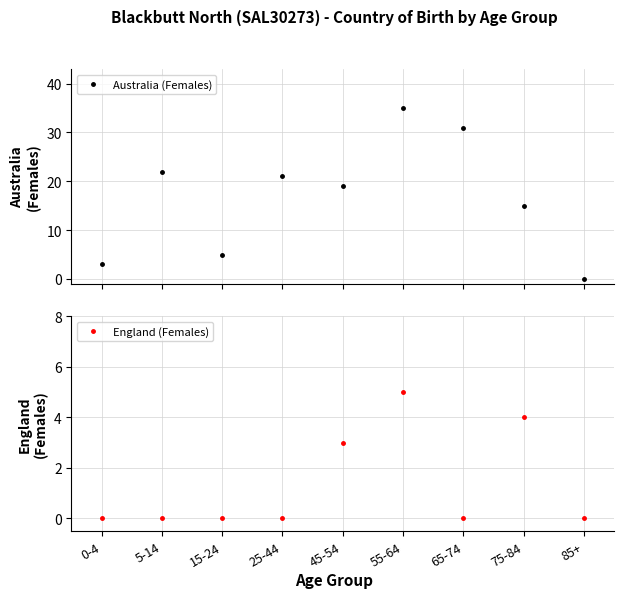

At which category is the sum across all series the highest?

55-64